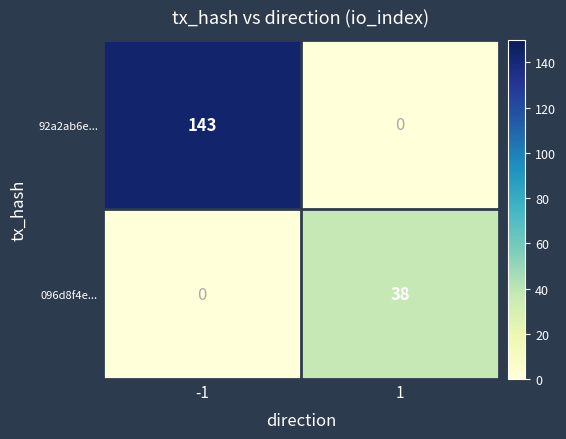

Which series changed the most between -1 and 1?

92a2ab6e...